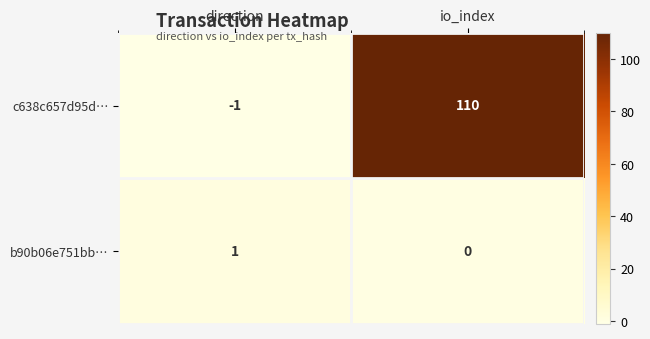

Which label corresponds to the smallest value in the chart?

direction